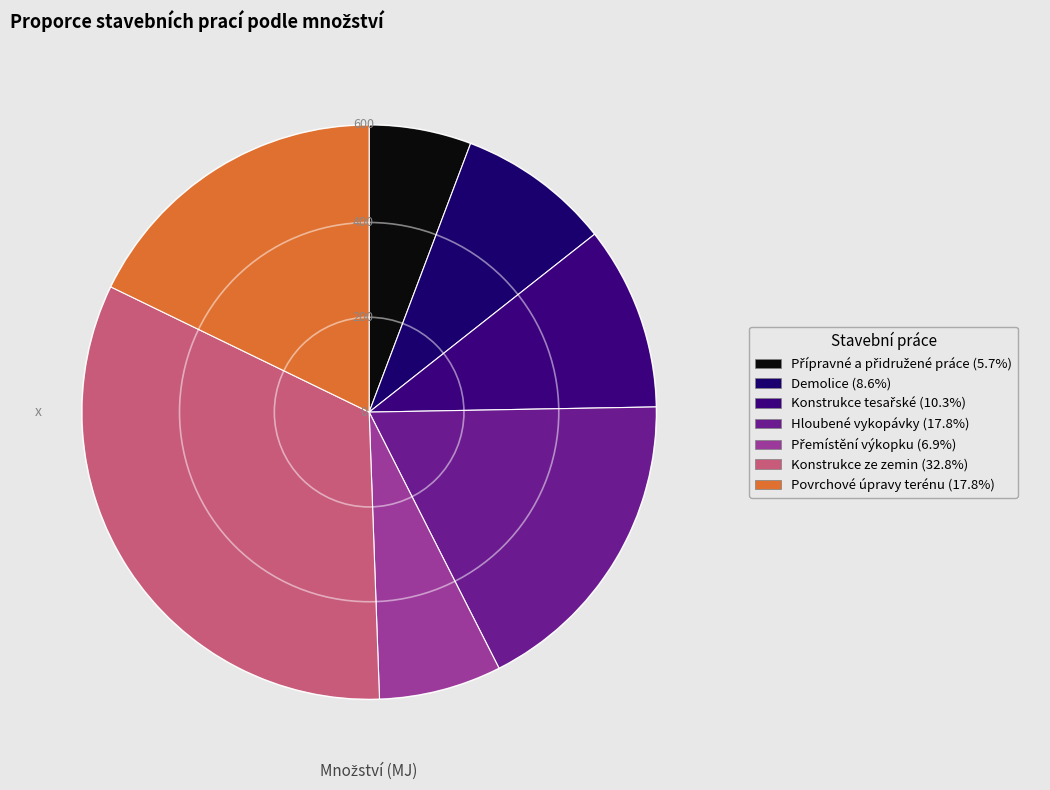

To the nearest percent, what is the difference between the largest and smallest slice percentages?

27%